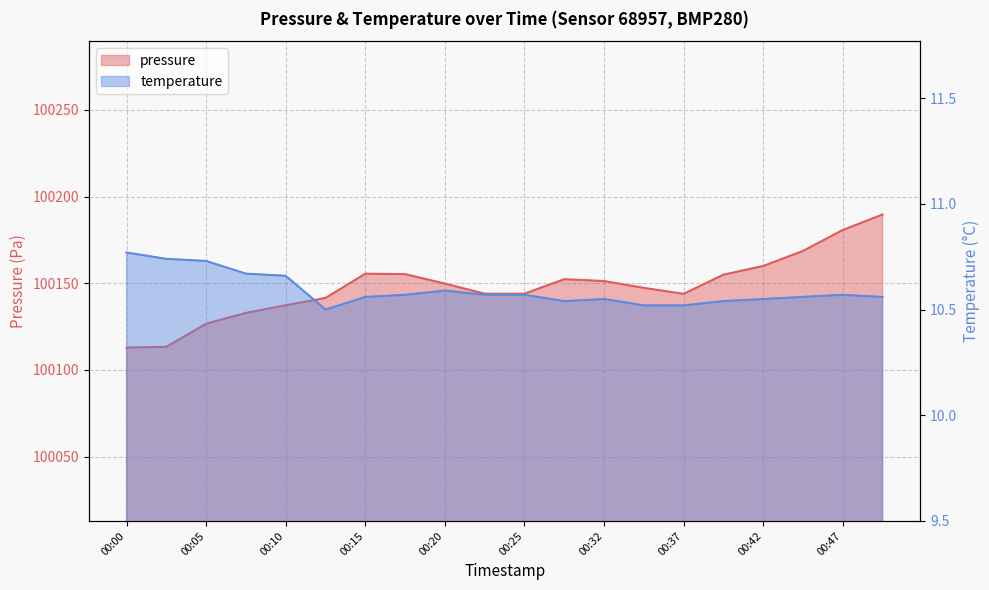

Reading left to right, extract all data points from this chart.

pressure: 100112.9	100113.3	100126.7	100132.9	100137.3	100141.5	100155.5	100155.2	100149.8	100144.0	100144.0	100152.3	100151.3	100147.3	100143.9	100154.9	100159.9	100168.6	100180.7	100189.6
temperature: 10.8	10.7	10.7	10.7	10.7	10.5	10.6	10.6	10.6	10.6	10.6	10.5	10.6	10.5	10.5	10.5	10.6	10.6	10.6	10.6